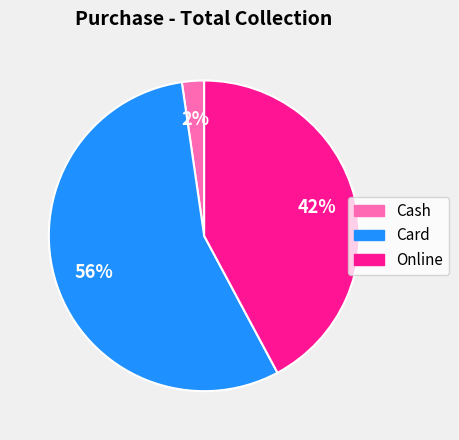

Count the number of slices in the pie.

3